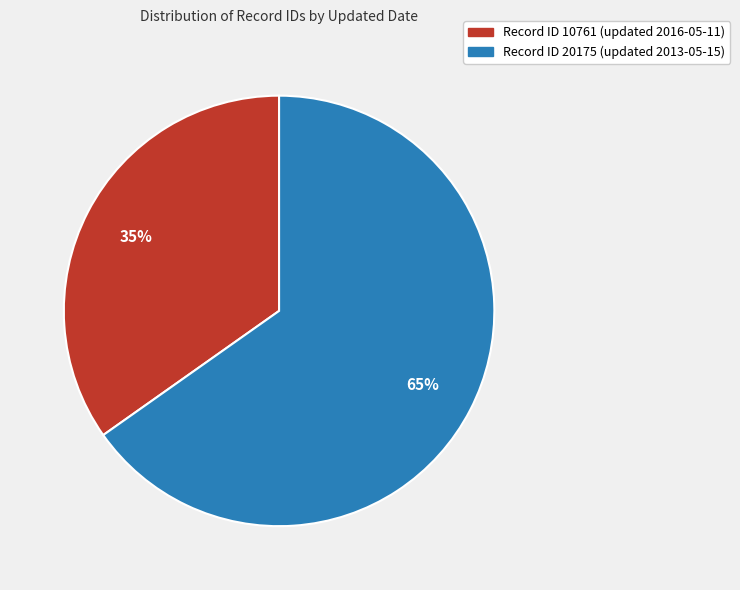

Is there any slice that represents more than half of the pie?

Yes